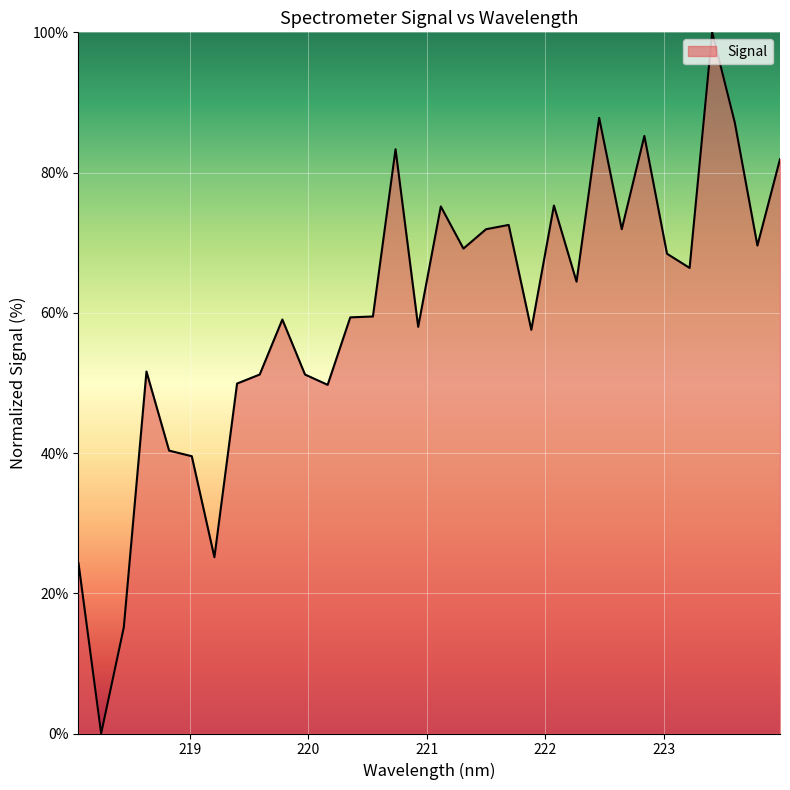

What is the greatest value displayed?

100.0